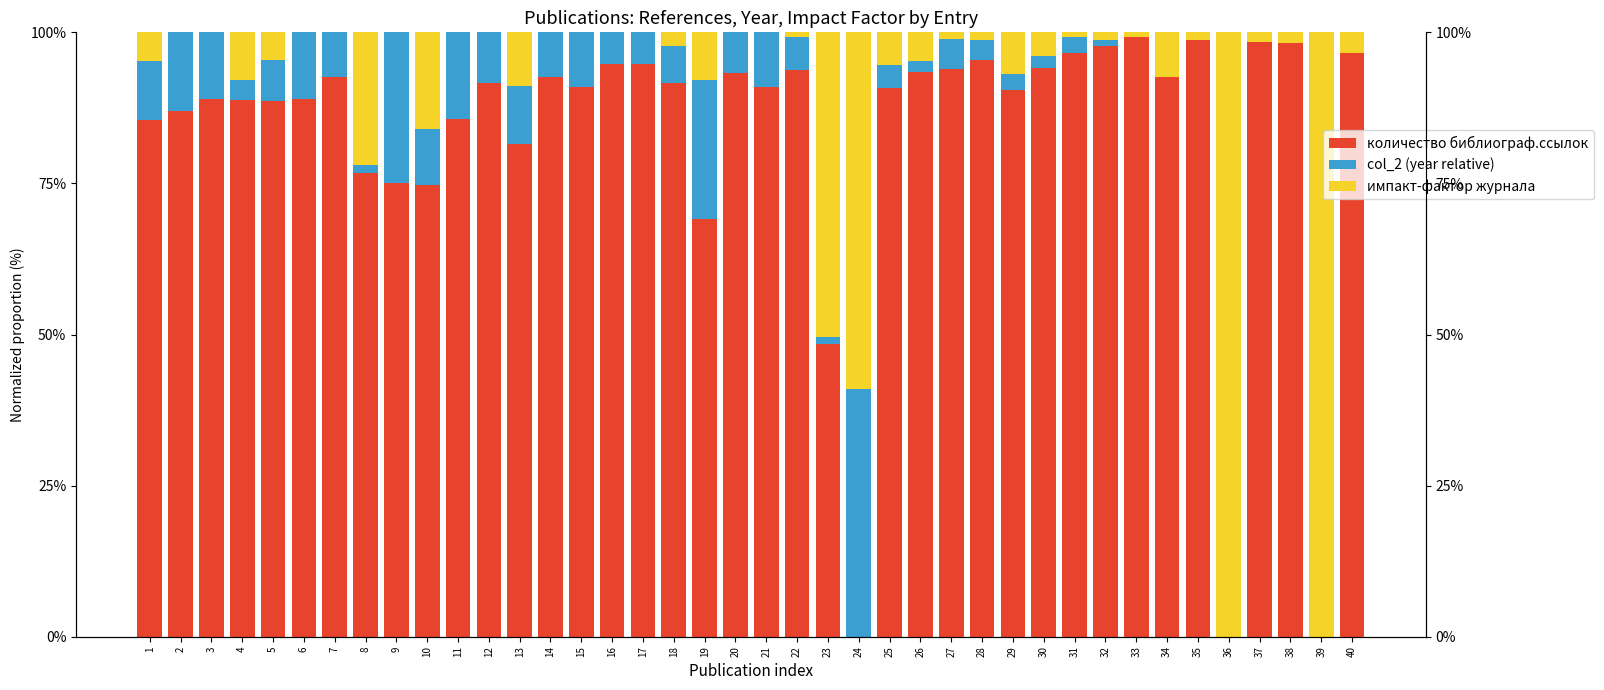

At which label does col_2 (year relative) first exceed 5?

1